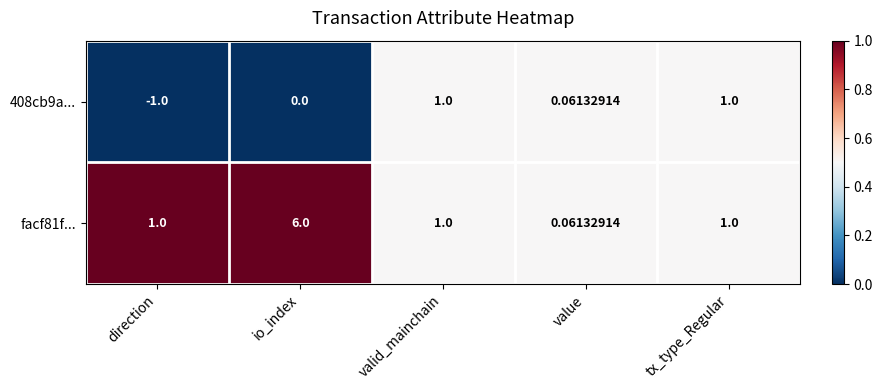

At which category is the sum across all series the highest?

io_index